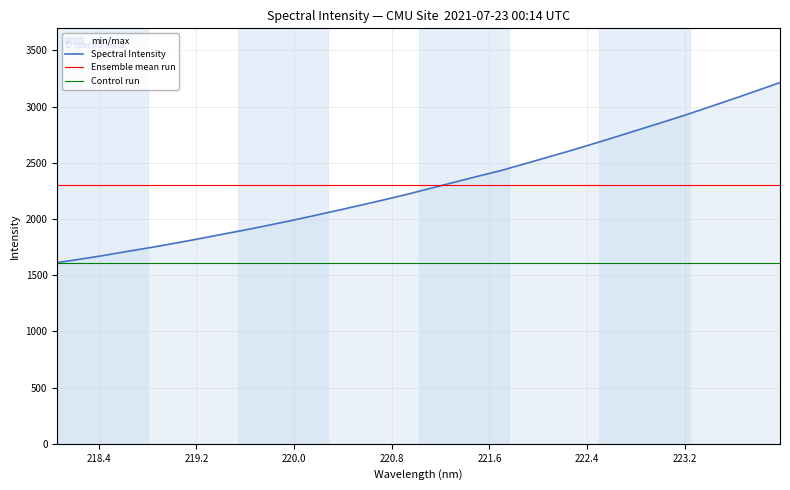

Which series has the largest range (max minus min)?

Spectral Intensity